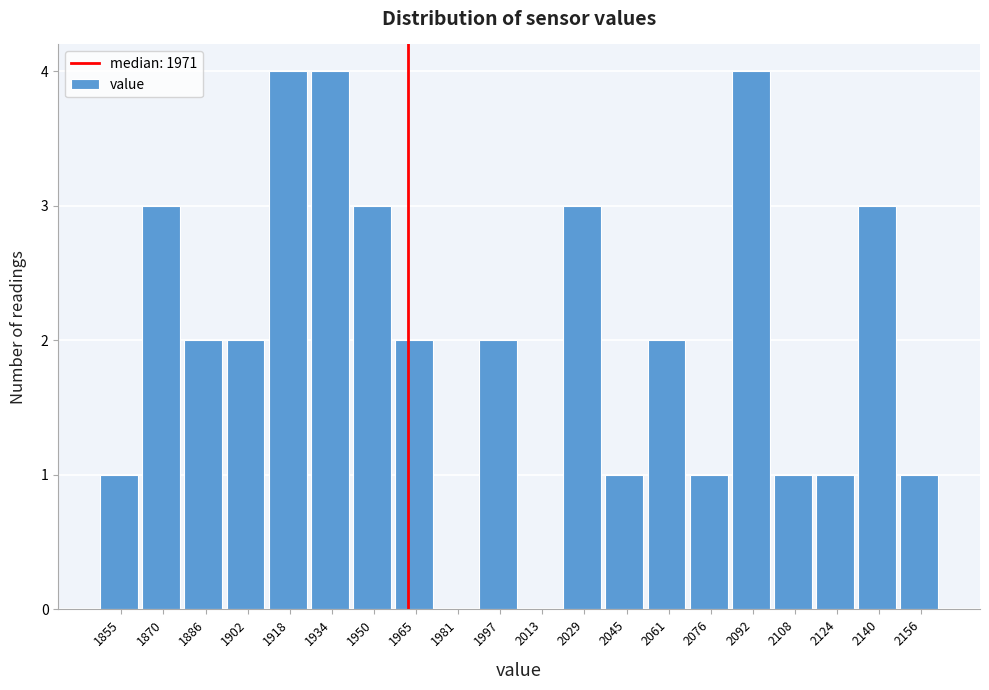

Reading left to right, extract all data points from this chart.

1855=1	1870=3	1886=2	1902=2	1918=4	1934=4	1950=3	1965=2	1981=0	1997=2	2013=0	2029=3	2045=1	2061=2	2076=1	2092=4	2108=1	2124=1	2140=3	2156=1